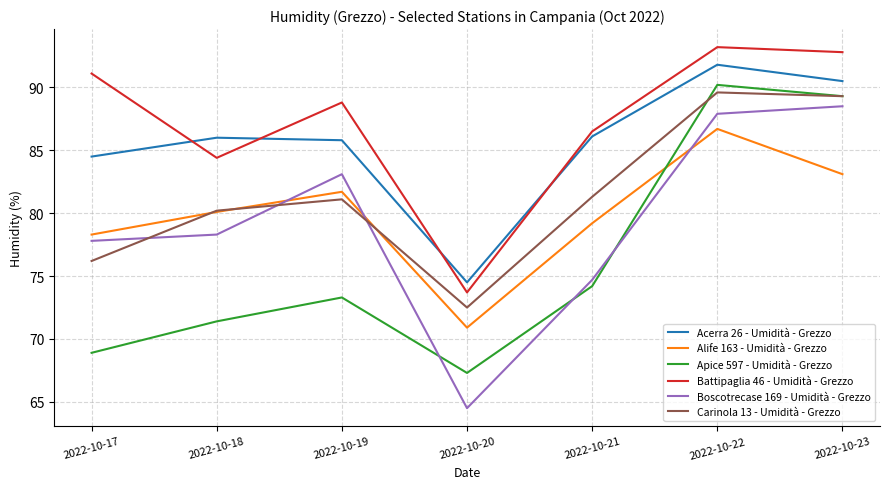

At which category is the sum across all series the highest?

2022-10-22